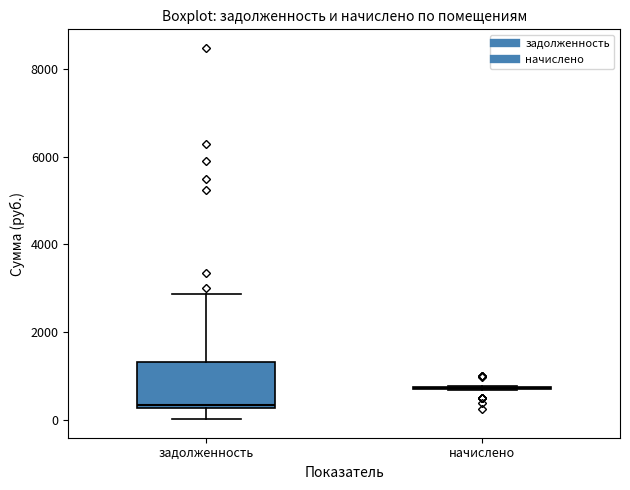

Reading left to right, transcribe this box plot: for each box, give where its median line is, the range the box spans, and where its two whiskers end, as read against the y-axis. The values are not printed on the chart, so give them approximately, as read against the axis.

задолженность: median 400, box 200 to 1400, whiskers 0 to 2800
начислено: box collapsed to a line at 800, whiskers 600 to 800